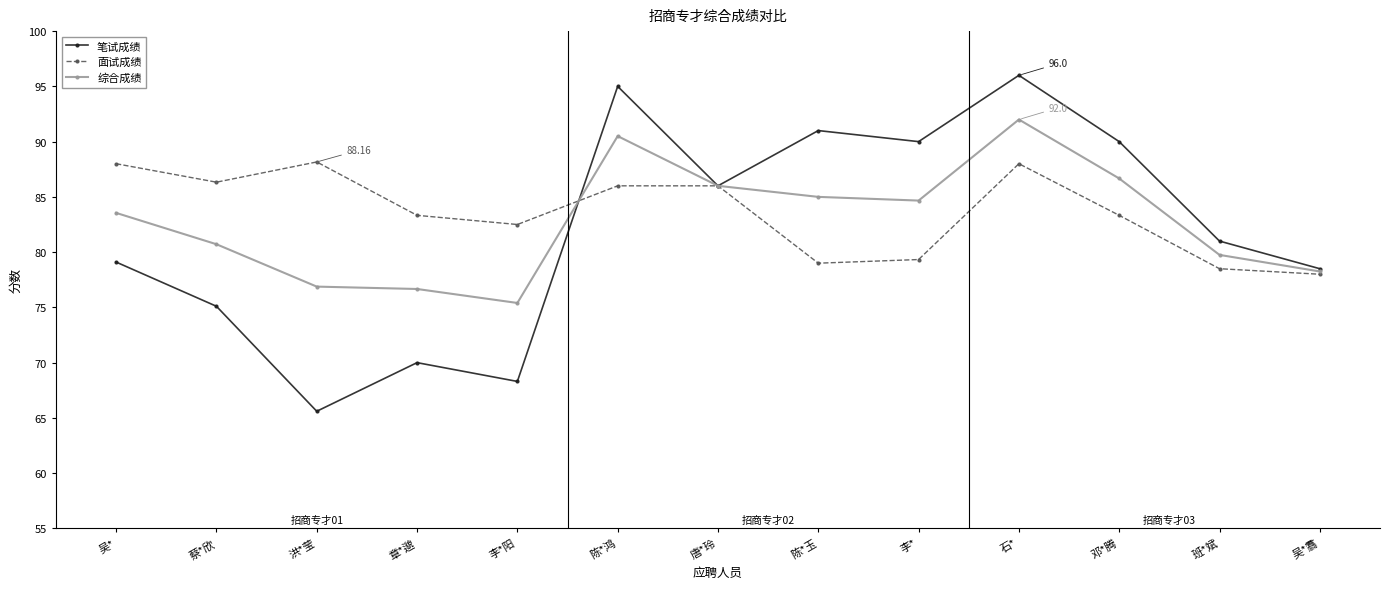

What is the label of the 12th point from the right?

蔡*欣